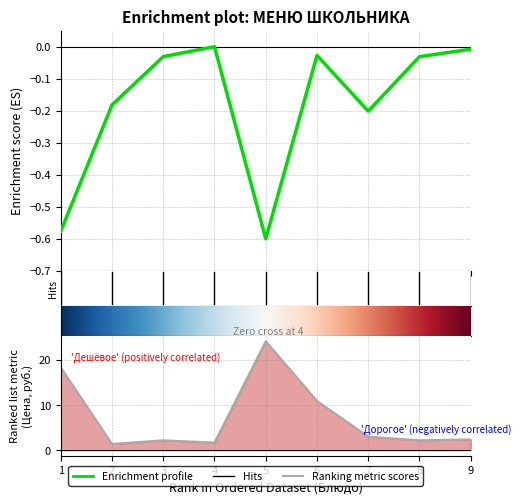

How many values in the Цена series are below 2?

2